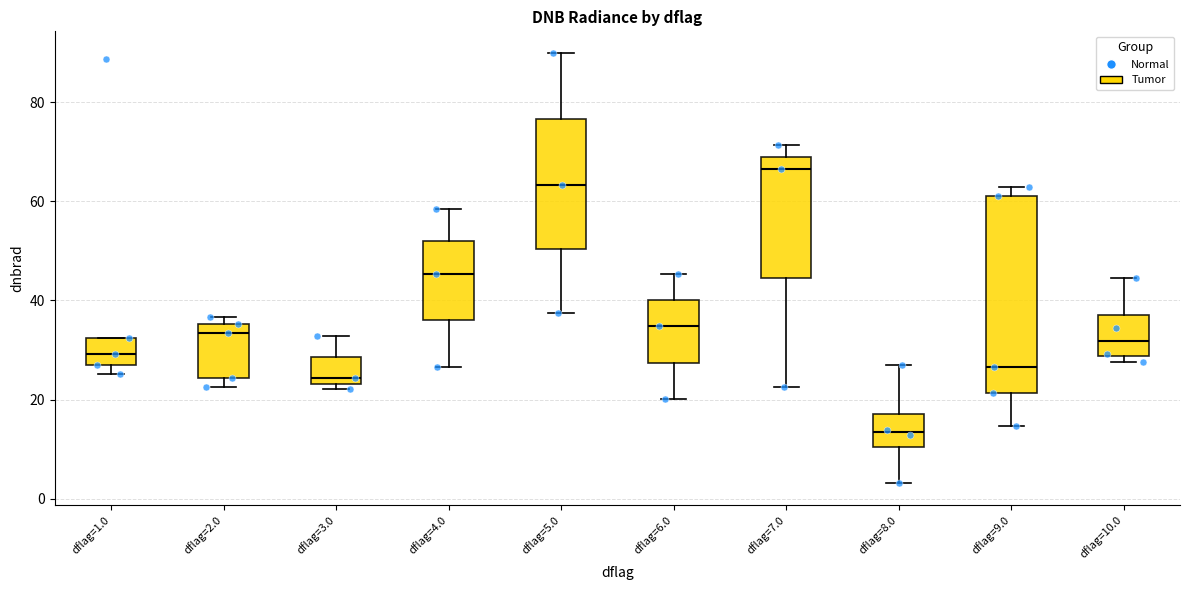

Reading left to right, read every box against the y-axis: the position of its median line, the range the box covers, and the ends of its whiskers. The values are not printed on the chart, so give them approximately, as read against the axis.

dflag=1.0: median 30, box 26 to 32, whiskers 26 (just below the box's lower edge) to 32
dflag=2.0: median 34, box 24 to 36, whiskers 22 to 36 (just above the box's upper edge)
dflag=3.0: median 24 (just above the box's lower edge), box 24 to 28, whiskers 22 to 32
dflag=4.0: median 46, box 36 to 52, whiskers 26 to 58
dflag=5.0: median 64, box 50 to 76, whiskers 38 to 90
dflag=6.0: median 34, box 28 to 40, whiskers 20 to 46
dflag=7.0: median 66, box 44 to 68, whiskers 22 to 72
dflag=8.0: median 14, box 10 to 18, whiskers 4 to 26
dflag=9.0: median 26, box 22 to 62, whiskers 14 to 62 (just above the box's upper edge)
dflag=10.0: median 32, box 28 to 38, whiskers 28 (just below the box's lower edge) to 44